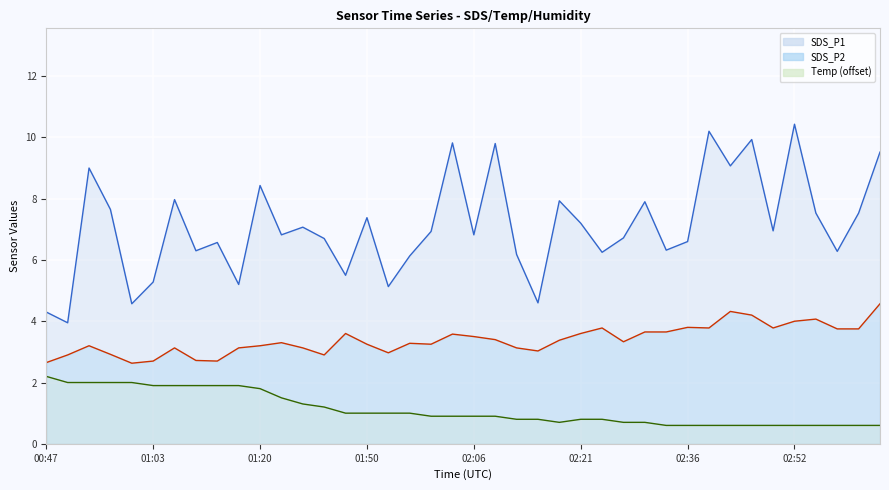

Is the value of SDS_P1 at 00:56 greater than the value of SDS_P2 at 01:13?

Yes